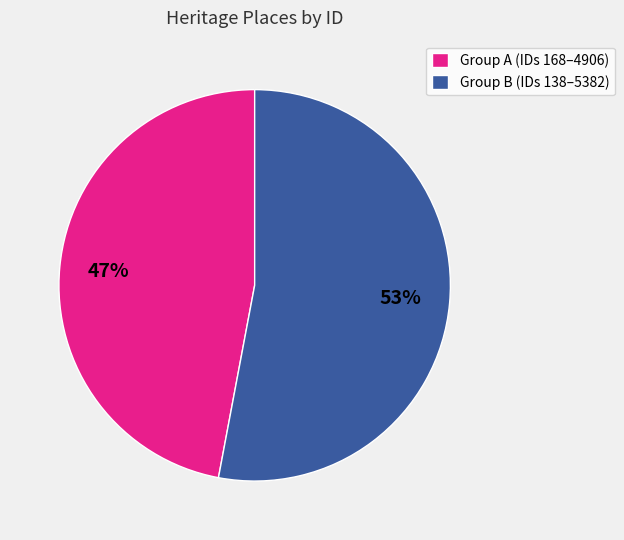

To the nearest percent, what is the average slice percentage?

50%